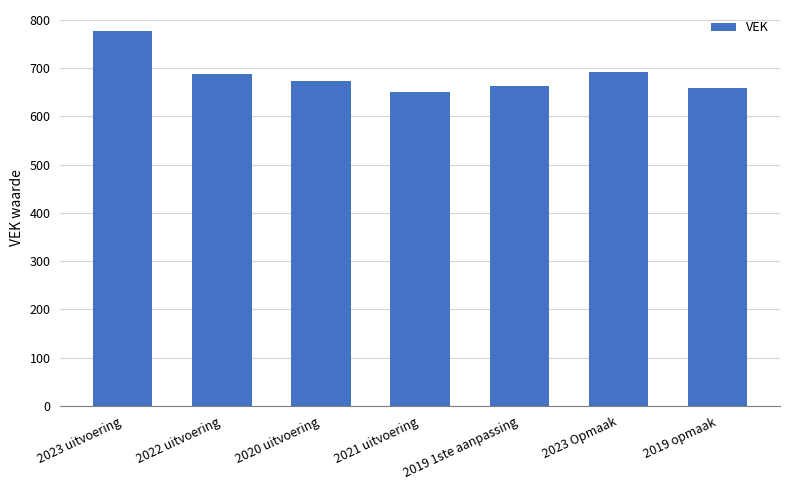

What is the smallest value displayed?

651